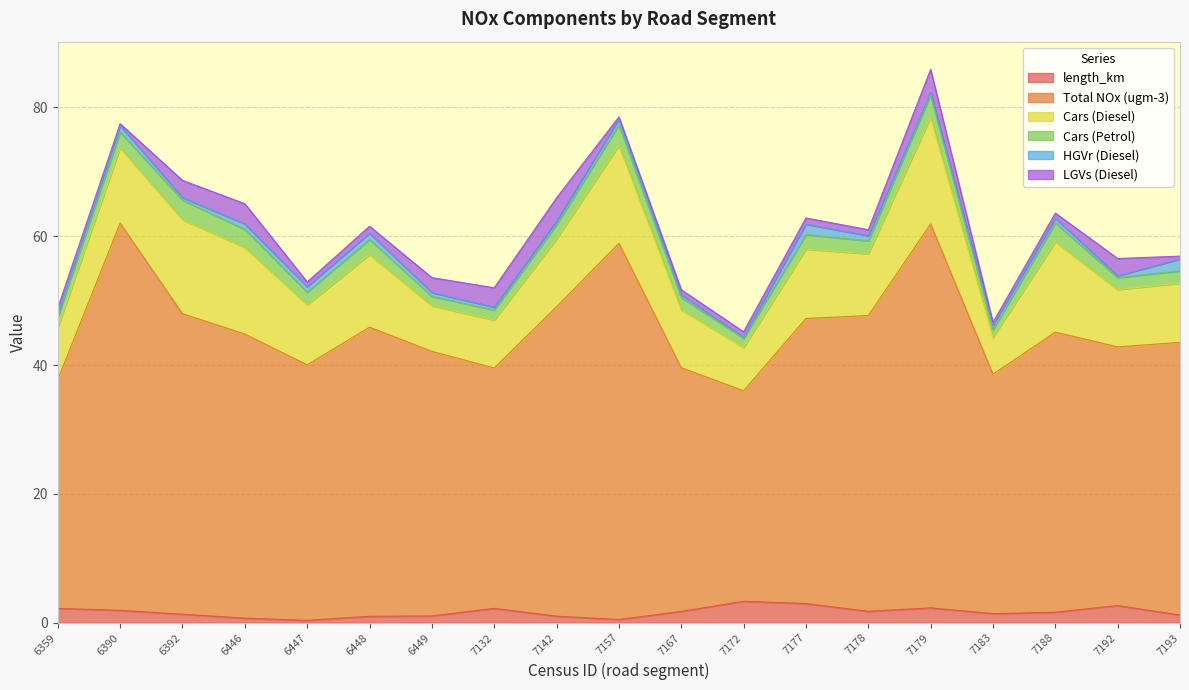

Reading right to left, extract all data points from this chart.

length_km: 7193=1.2	7192=2.7	7188=1.6	7183=1.4	7179=2.3	7178=1.8	7177=3.0	7172=3.3	7167=1.8	7157=0.5	7142=1.0	7132=2.2	6449=1.1	6448=1.0	6447=0.4	6446=0.7	6392=1.3	6390=1.9	6359=2.2
Total NOx (ugm-3): 7193=42.3	7192=40.2	7188=43.5	7183=37.2	7179=59.6	7178=45.9	7177=44.3	7172=32.7	7167=37.8	7157=58.4	7142=48.0	7132=37.3	6449=41.1	6448=44.9	6447=39.7	6446=44.1	6392=46.7	6390=60.1	6359=35.5
Cars (Diesel): 7193=9.2	7192=8.9	7188=14.0	7183=5.7	7179=16.6	7178=9.6	7177=10.8	7172=6.7	7167=9.0	7157=15.2	7142=10.5	7132=7.5	6449=7.1	6448=11.3	6447=9.3	6446=13.5	6392=14.6	6390=11.7	6359=8.1
Cars (Petrol): 7193=1.9	7192=1.9	7188=2.9	7183=1.2	7179=3.4	7178=2.0	7177=2.2	7172=1.4	7167=1.9	7157=3.2	7142=2.2	7132=1.5	6449=1.5	6448=2.3	6447=1.9	6446=2.8	6392=3.0	6390=2.4	6359=1.7
HGVr (Diesel): 7193=1.8	7192=0.3	7188=0.7	7183=0.7	7179=0.4	7178=0.8	7177=1.6	7172=0.2	7167=0.4	7157=0.9	7142=0.6	7132=0.4	6449=0.6	6448=1.0	6447=0.9	6446=0.8	6392=0.4	6390=1.0	6359=0.4
LGVs (Diesel): 7193=0.5	7192=2.7	7188=0.8	7183=0.4	7179=3.6	7178=0.9	7177=1.0	7172=0.8	7167=0.8	7157=0.3	7142=3.6	7132=3.0	6449=2.3	6448=1.1	6447=0.7	6446=3.1	6392=2.7	6390=0.3	6359=1.0